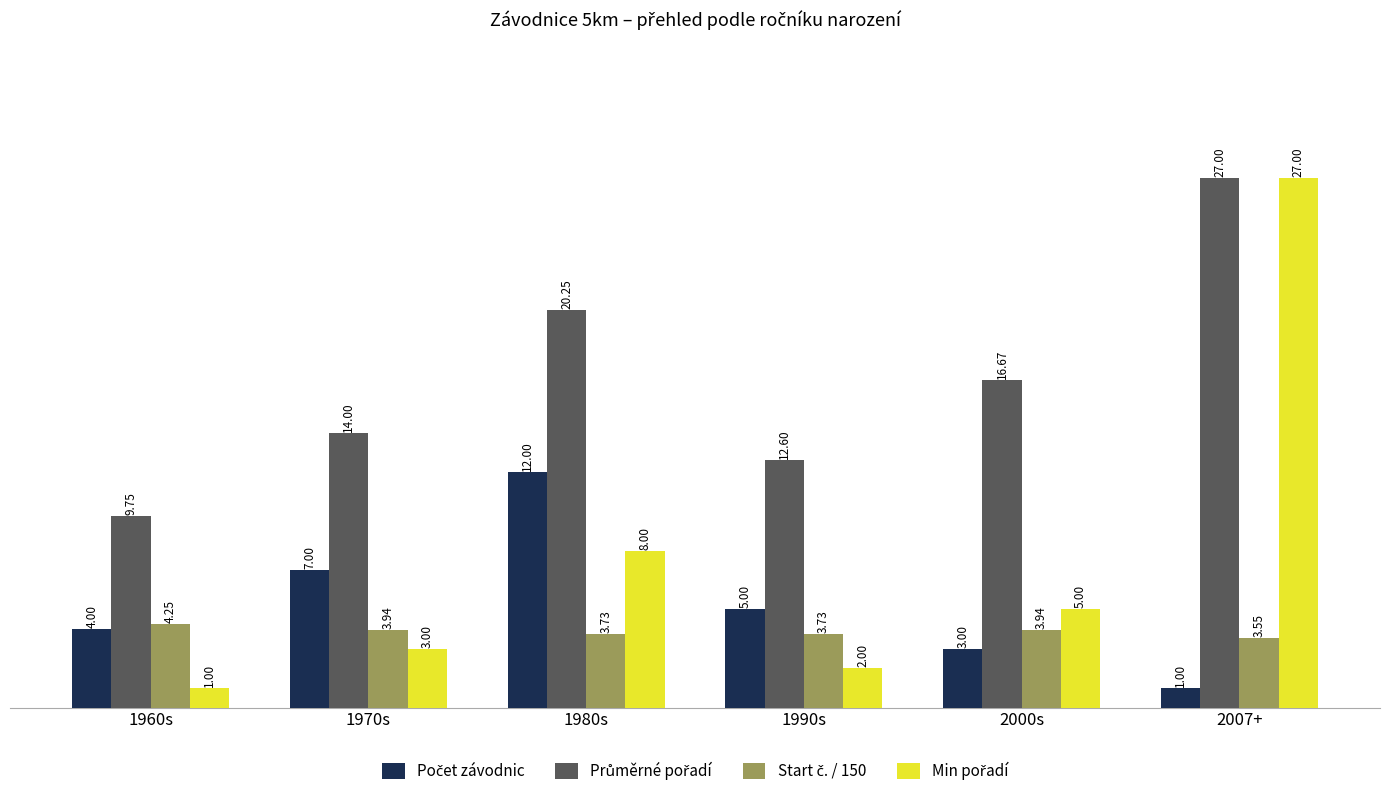

What is the total value across all series at 2000s?

28.6